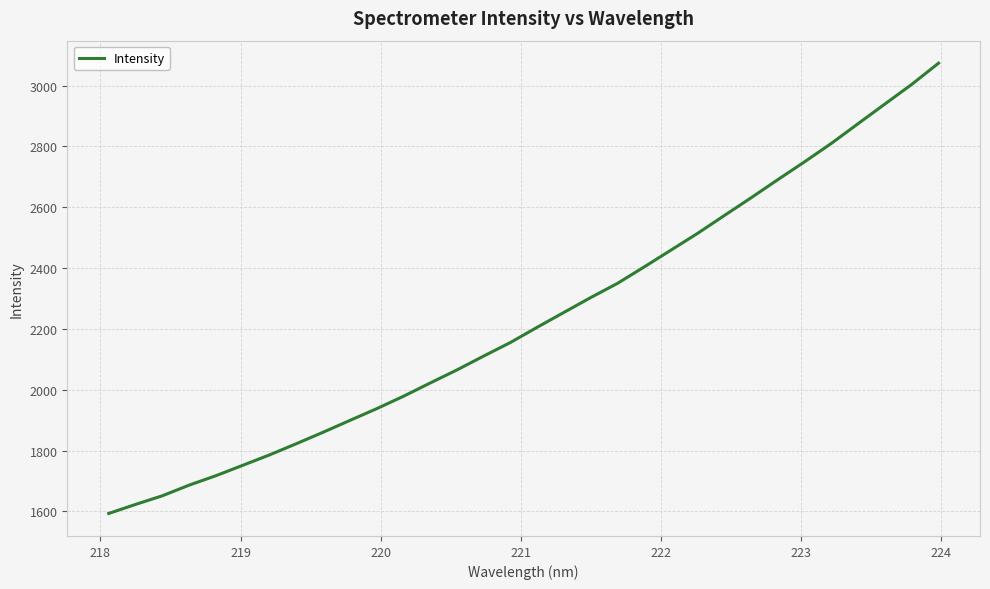

What is the greatest value displayed?

3073.5